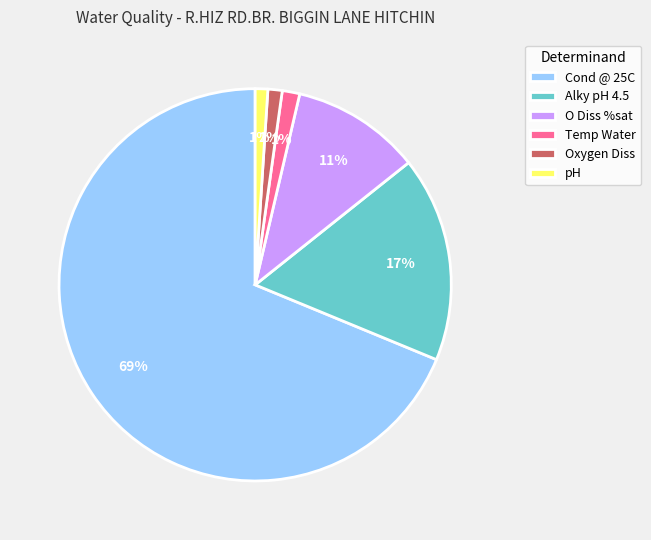

What is the largest slice in the pie chart?

Cond @ 25C